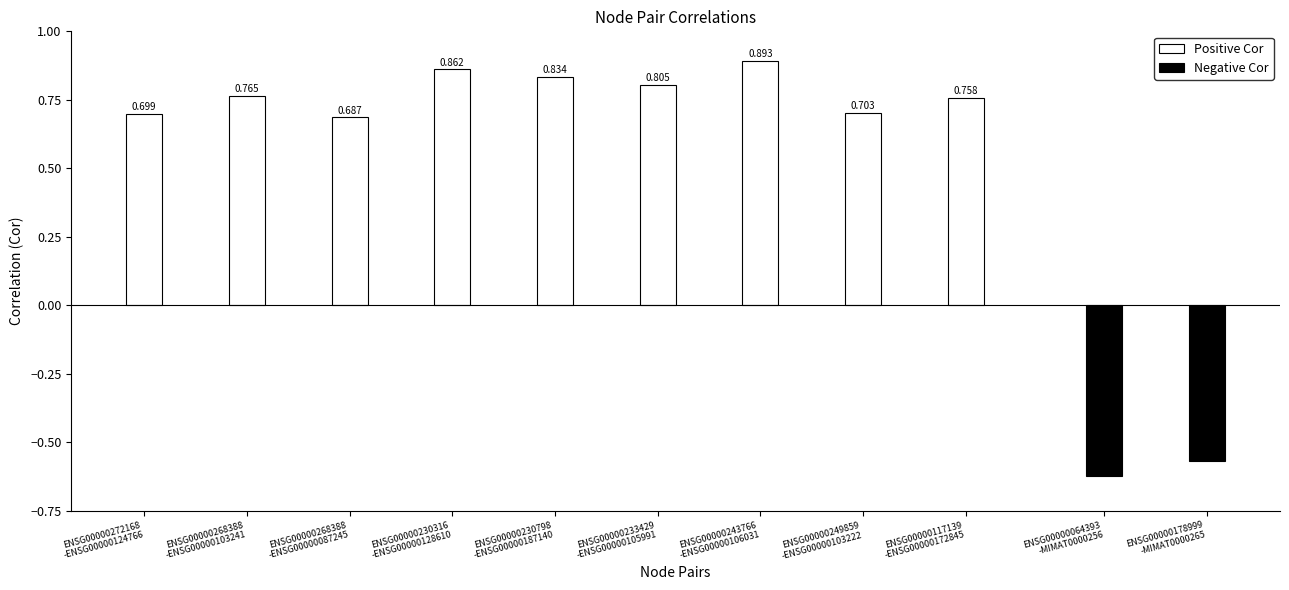

Are the bars grouped side by side (vs. stacked)?

No